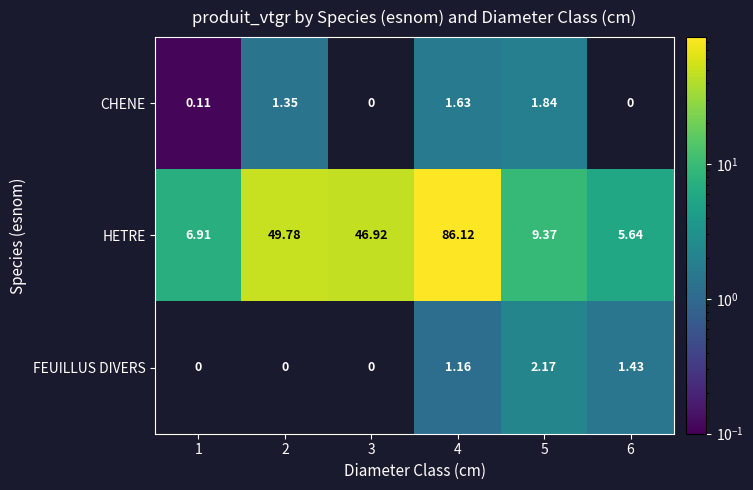

At which category is the sum across all series the highest?

4